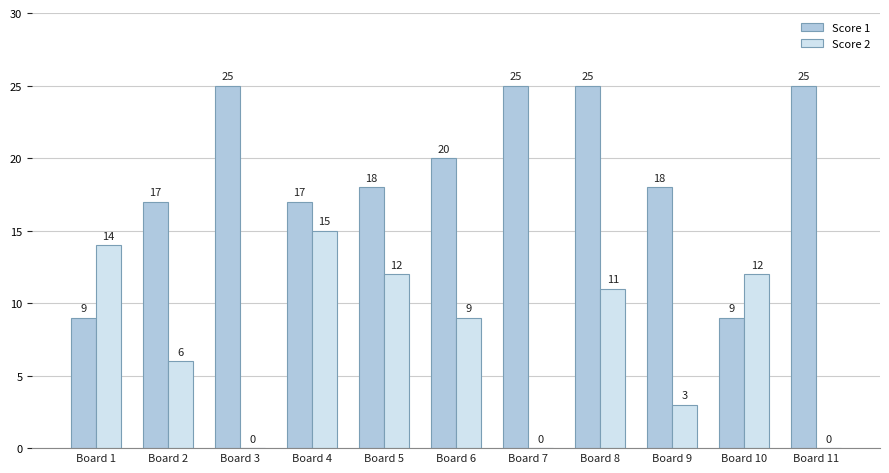

At which category is the sum across all series the highest?

Board 8